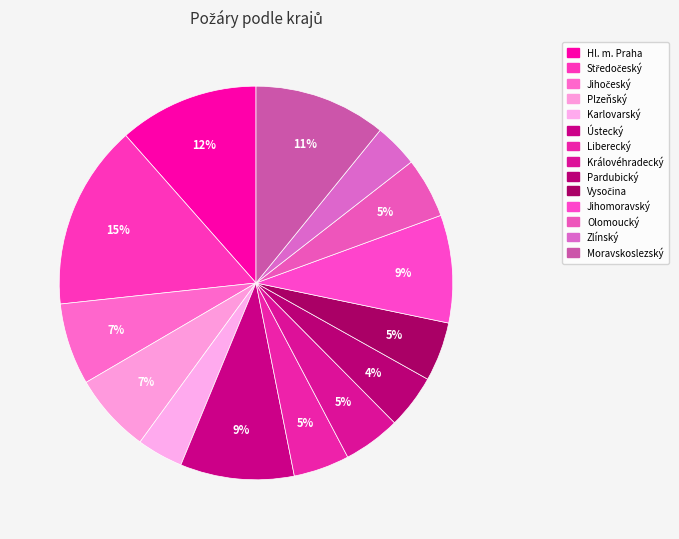

What is the total percentage of Pardubický and Ústecký?

13.8%